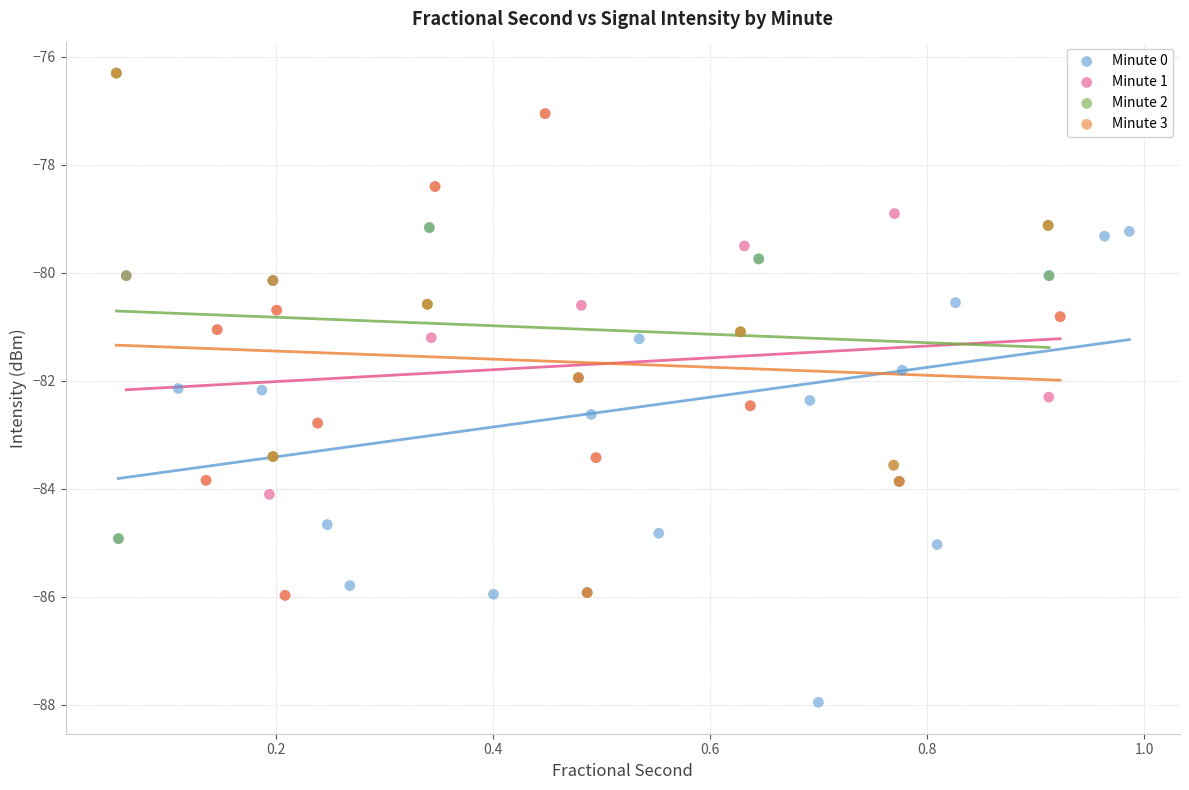

Which series reaches the minimum Y coordinate?

Minute 0